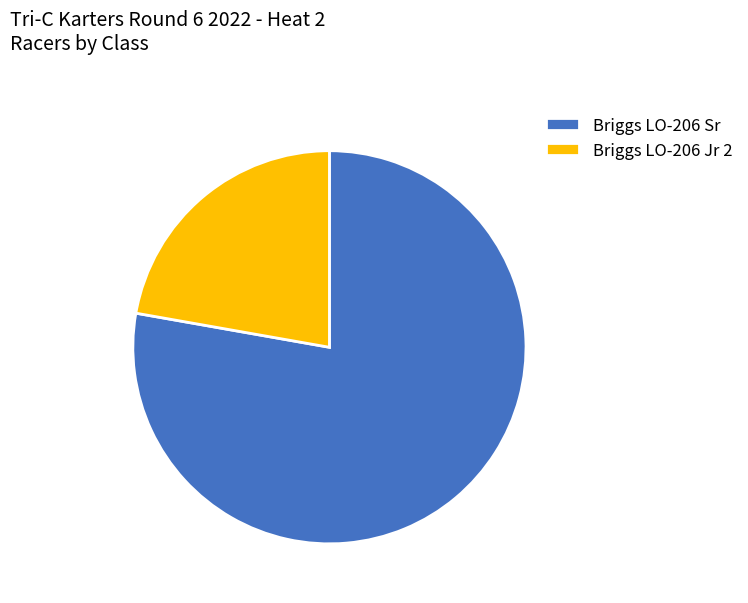

What is the smallest slice in the pie chart?

Briggs LO-206 Jr 2